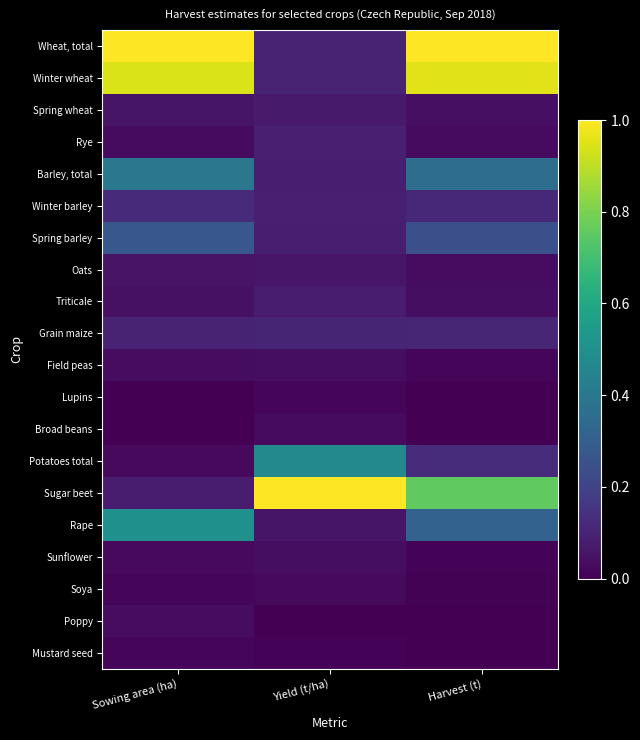

Reading left to right, list all the values displayed in this chart.

Wheat, total: Sowing area (ha)=1.0	Yield (t/ha)=0.1	Harvest (t)=1.0
Winter wheat: Sowing area (ha)=0.9	Yield (t/ha)=0.1	Harvest (t)=1.0
Spring wheat: Sowing area (ha)=0.1	Yield (t/ha)=0.1	Harvest (t)=0.0
Rye: Sowing area (ha)=0.0	Yield (t/ha)=0.1	Harvest (t)=0.0
Barley, total: Sowing area (ha)=0.4	Yield (t/ha)=0.1	Harvest (t)=0.4
Winter barley: Sowing area (ha)=0.1	Yield (t/ha)=0.1	Harvest (t)=0.1
Spring barley: Sowing area (ha)=0.3	Yield (t/ha)=0.1	Harvest (t)=0.2
Oats: Sowing area (ha)=0.1	Yield (t/ha)=0.1	Harvest (t)=0.0
Triticale: Sowing area (ha)=0.0	Yield (t/ha)=0.1	Harvest (t)=0.0
Grain maize: Sowing area (ha)=0.1	Yield (t/ha)=0.1	Harvest (t)=0.1
Field peas: Sowing area (ha)=0.0	Yield (t/ha)=0.0	Harvest (t)=0.0
Lupins: Sowing area (ha)=0.0	Yield (t/ha)=0.0	Harvest (t)=0.0
Broad beans: Sowing area (ha)=0.0	Yield (t/ha)=0.0	Harvest (t)=0.0
Potatoes total: Sowing area (ha)=0.0	Yield (t/ha)=0.5	Harvest (t)=0.1
Sugar beet: Sowing area (ha)=0.1	Yield (t/ha)=1.0	Harvest (t)=0.8
Rape: Sowing area (ha)=0.5	Yield (t/ha)=0.1	Harvest (t)=0.3
Sunflower: Sowing area (ha)=0.0	Yield (t/ha)=0.0	Harvest (t)=0.0
Soya: Sowing area (ha)=0.0	Yield (t/ha)=0.0	Harvest (t)=0.0
Poppy: Sowing area (ha)=0.0	Yield (t/ha)=0.0	Harvest (t)=0.0
Mustard seed: Sowing area (ha)=0.0	Yield (t/ha)=0.0	Harvest (t)=0.0